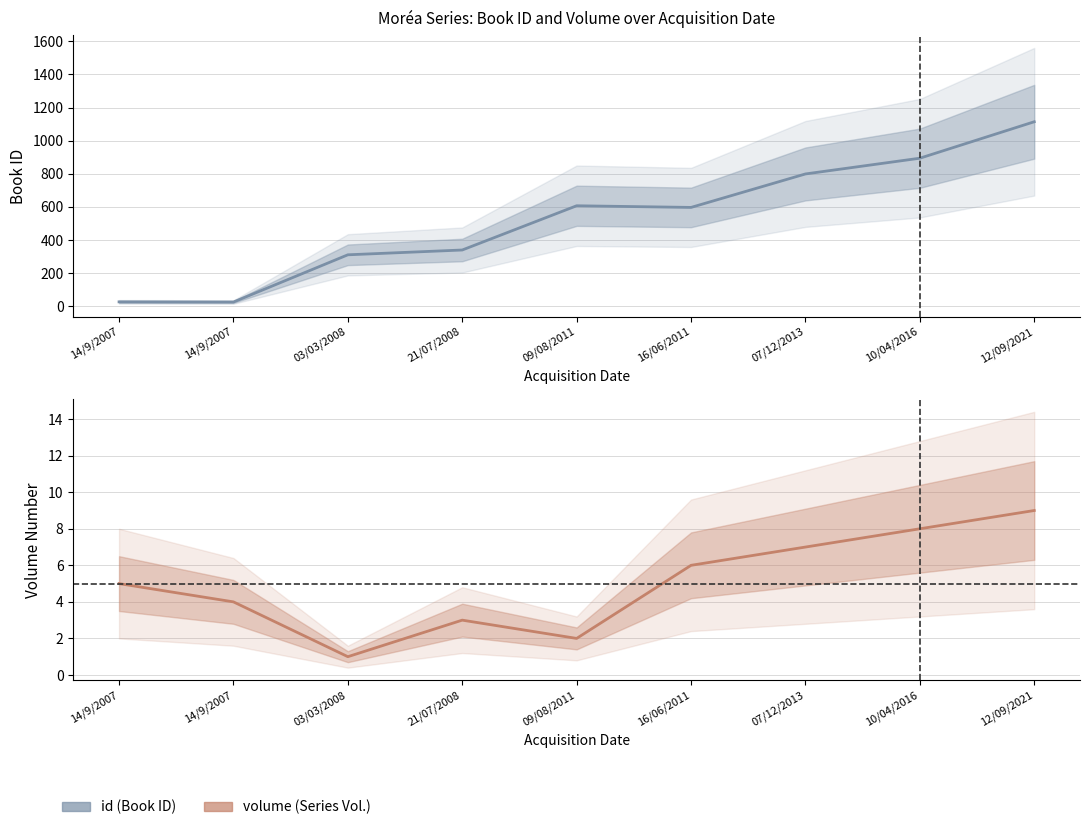

At which category does the chart reach its peak across all series?

12/09/2021